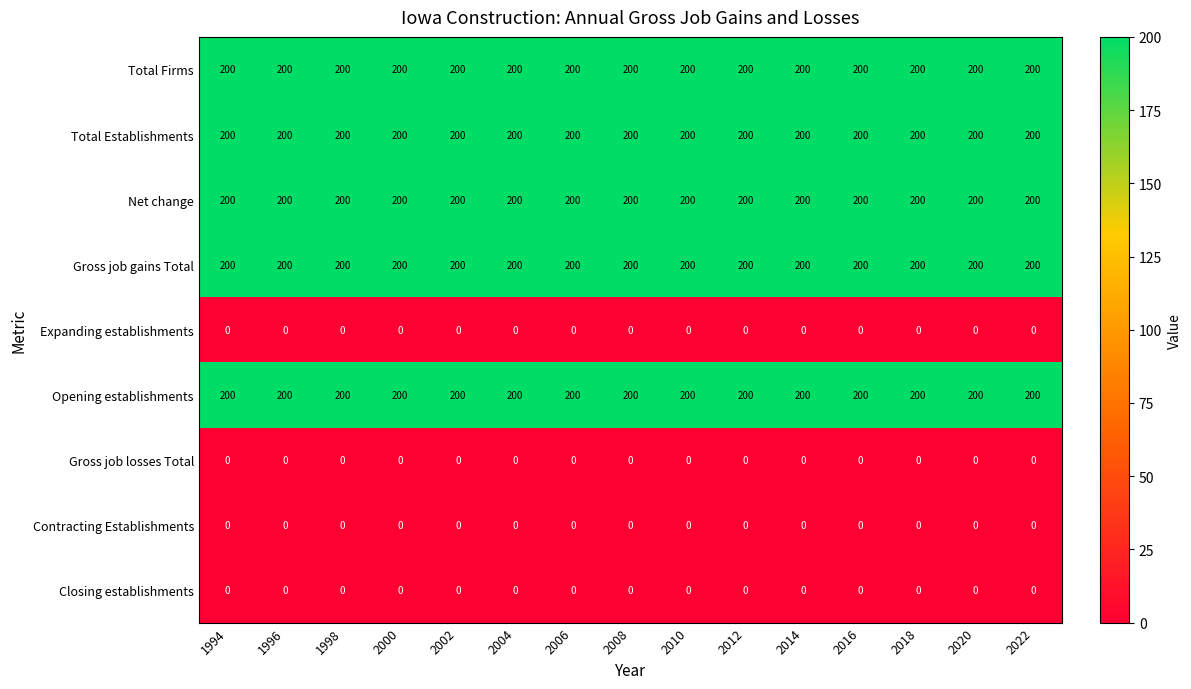

What is the sum of the Total Firms values at 2008 and 2004?

400